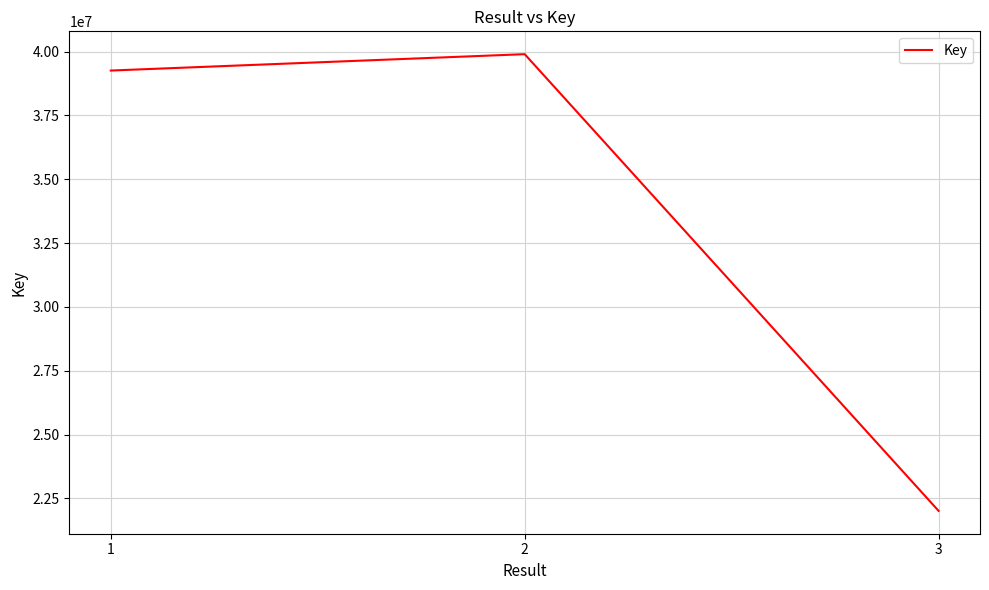

The value at 3 is 6151938. True or false?

False